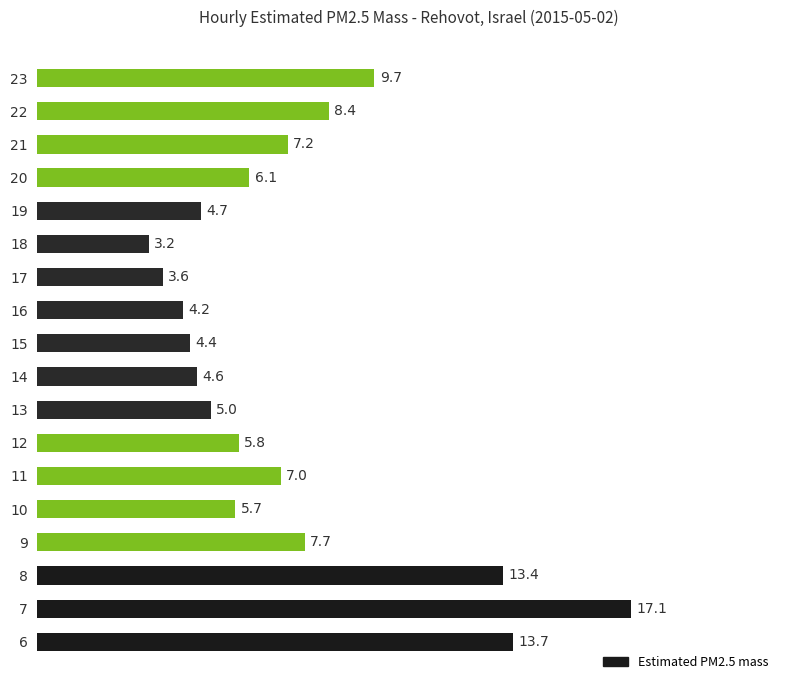

Reading bottom to top, what are all the values shown in this chart?

13.7	17.1	13.4	7.7	5.7	7.0	5.8	5.0	4.6	4.4	4.2	3.6	3.2	4.7	6.1	7.2	8.4	9.7